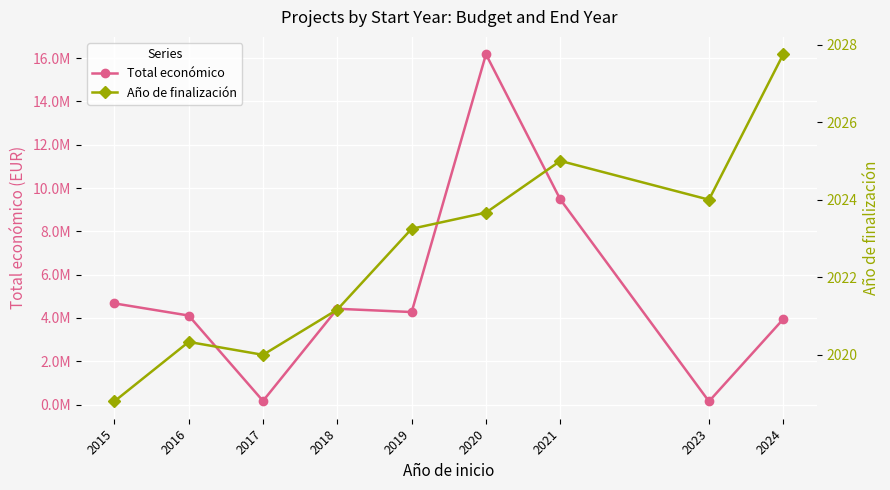

Is it true that Año de finalización equals 2024.0 at 2023?

True